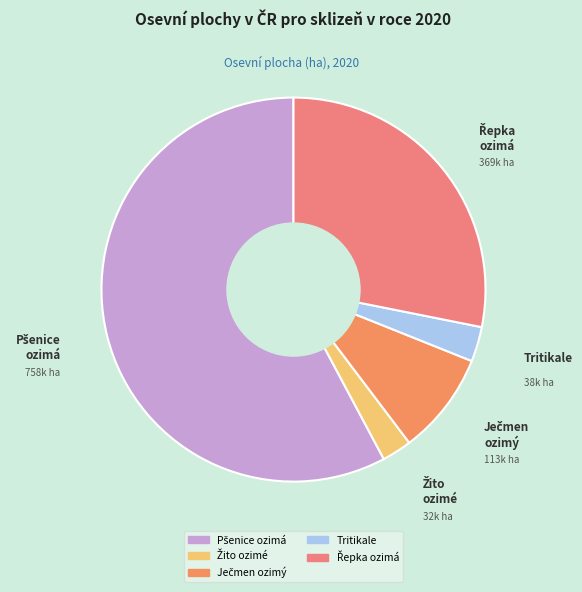

Is there any slice that represents more than half of the pie?

Yes